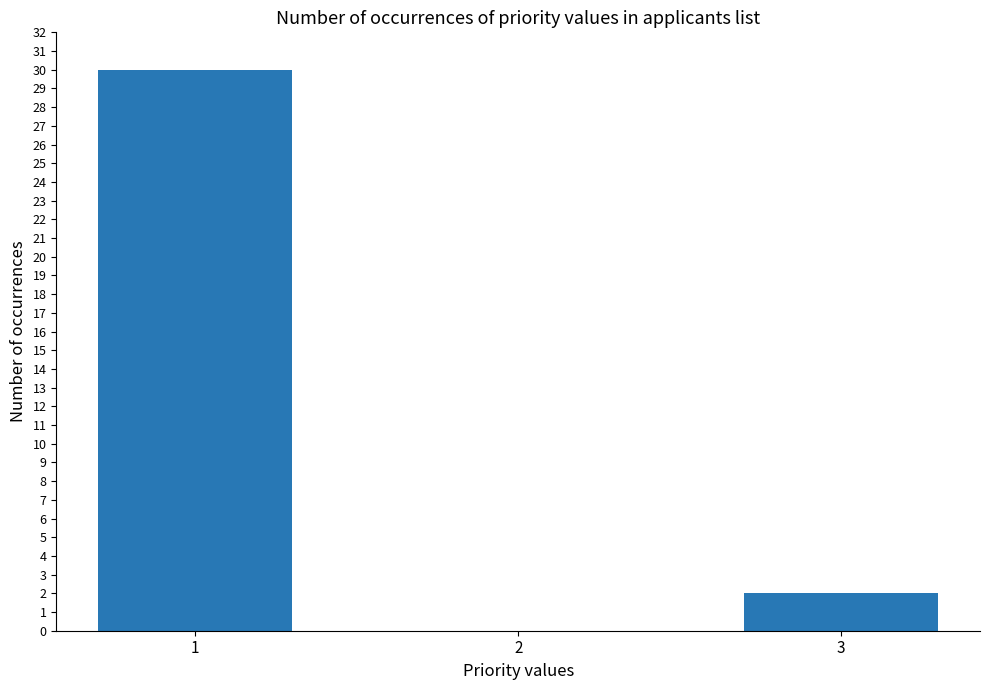

What is the maximum value shown in the chart?

30